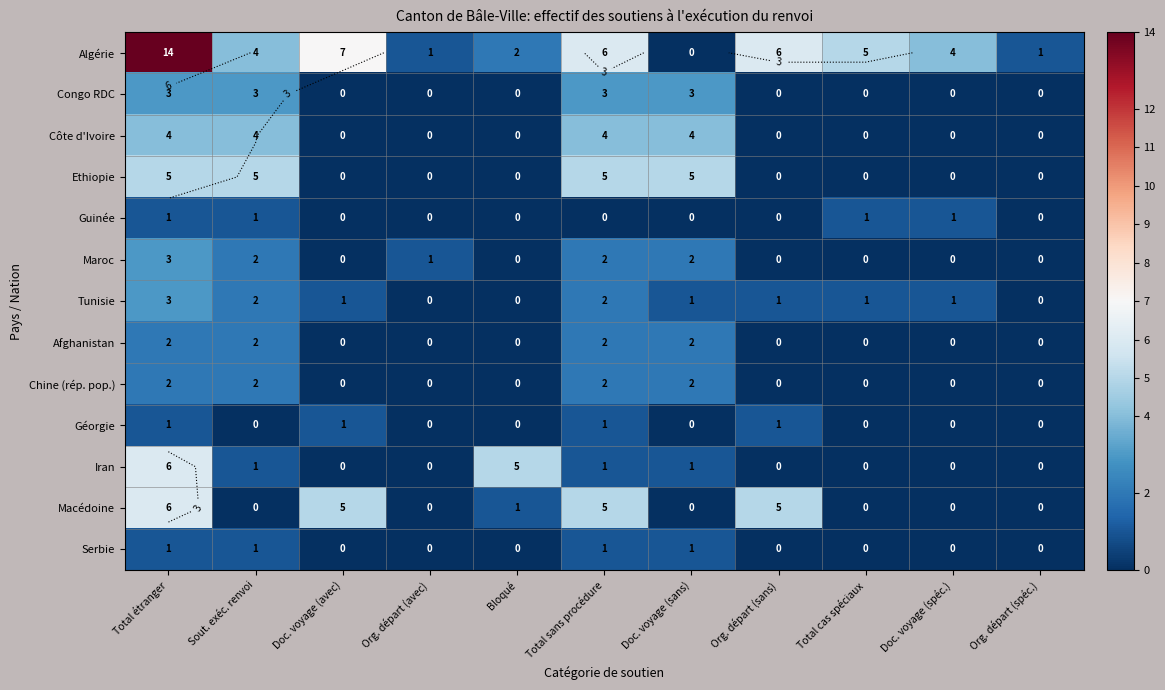

How many series are shown in this chart?

13